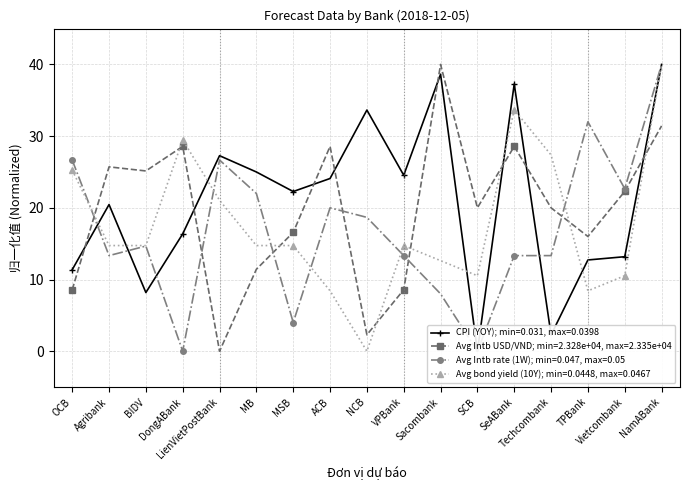

What is the total value across all series at Vietcombank?

68.7